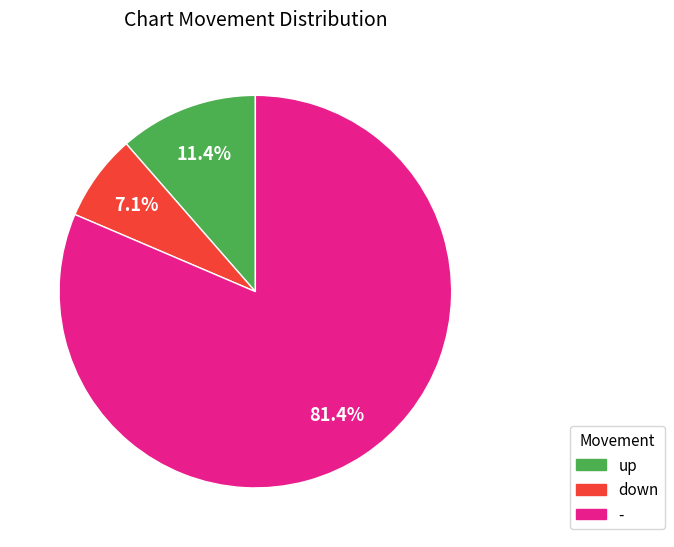

To the nearest percent, what portion does - represent?

81%